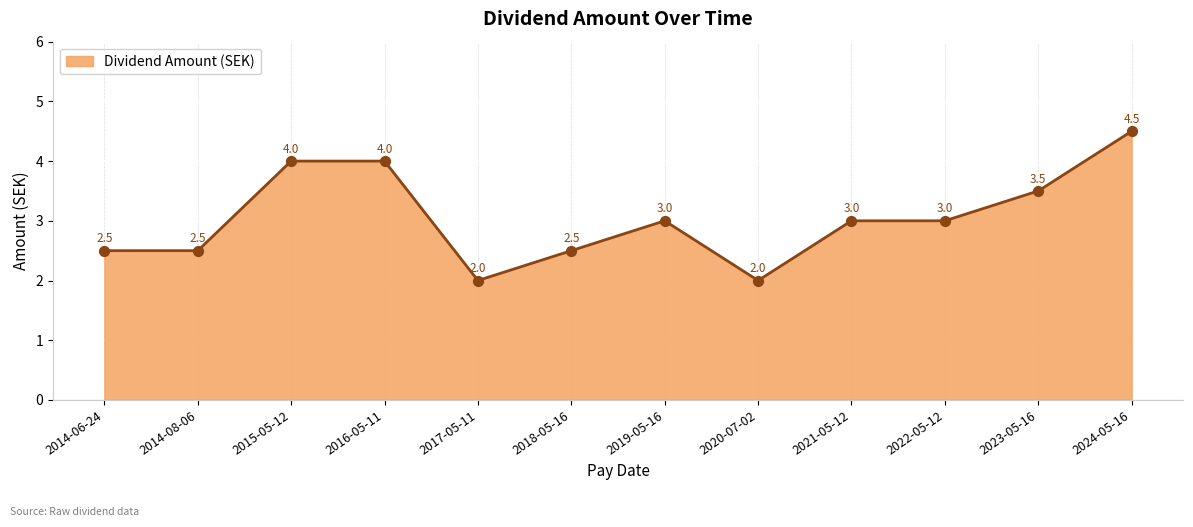

Approximately how many times larger is the value at 2024-05-16 compared to 2015-05-12?

1.1